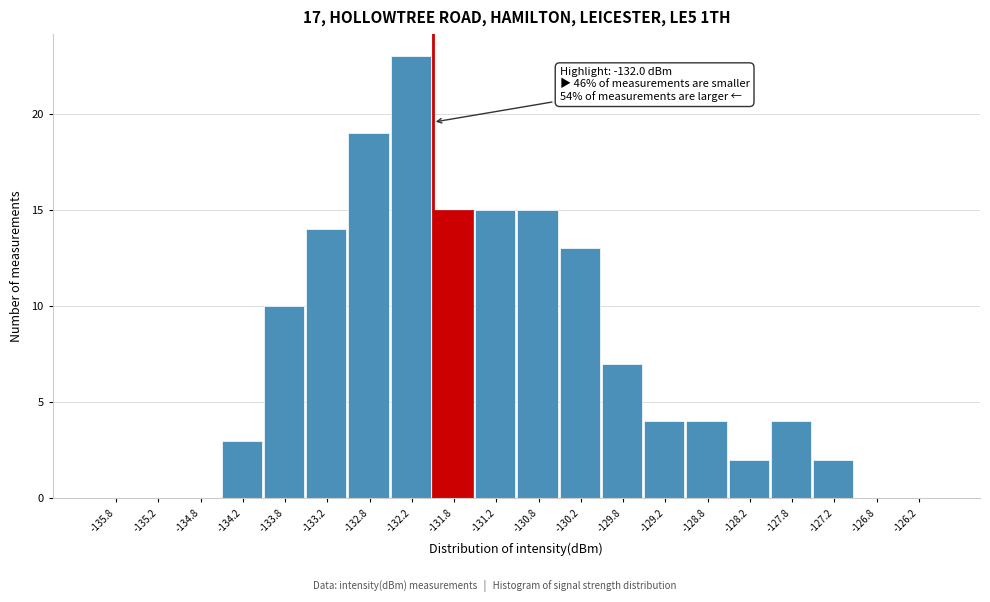

Over which range of the x-axis is the bar tallest?

-132.5 to -132.0